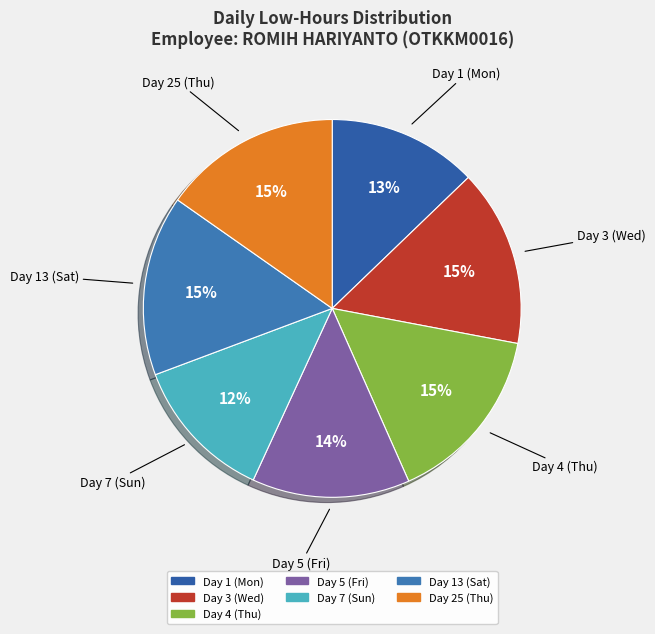

True or false: Day 7 (Sun) accounts for 12% of the total.

True